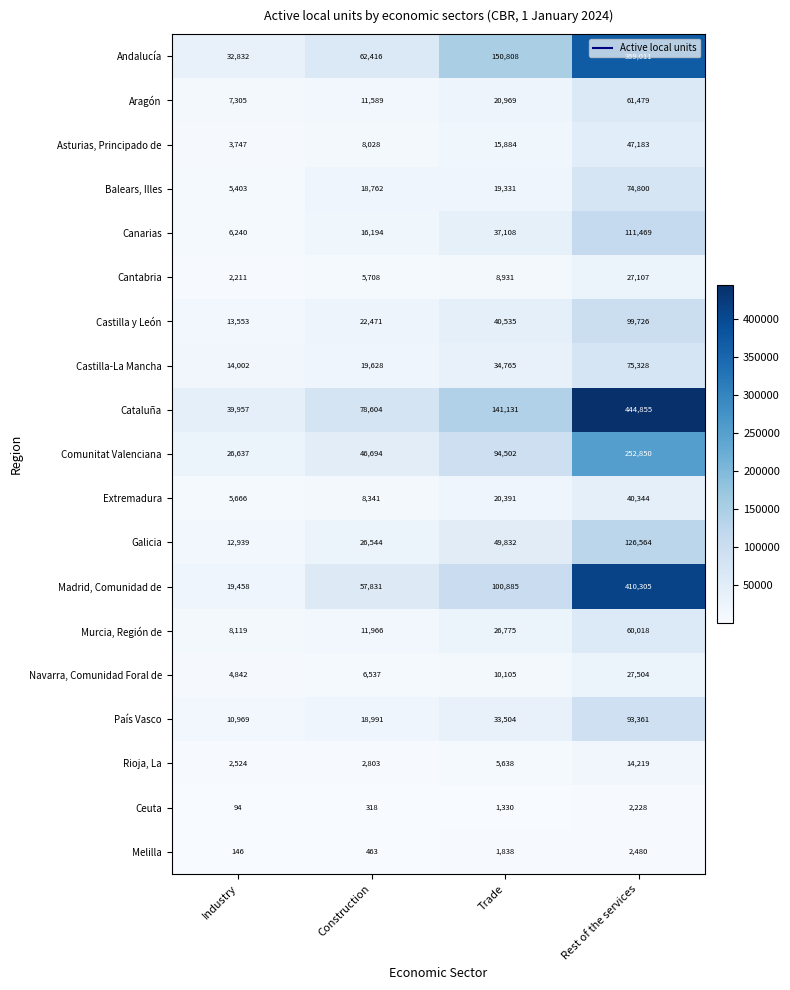

Rank the series at Industry from lowest to highest value.

Ceuta, Melilla, Cantabria, Rioja, La, Asturias, Principado de, Navarra, Comunidad Foral de, Balears, Illes, Extremadura, Canarias, Aragón, Murcia, Región de, País Vasco, Galicia, Castilla y León, Castilla-La Mancha, Madrid, Comunidad de, Comunitat Valenciana, Andalucía, Cataluña